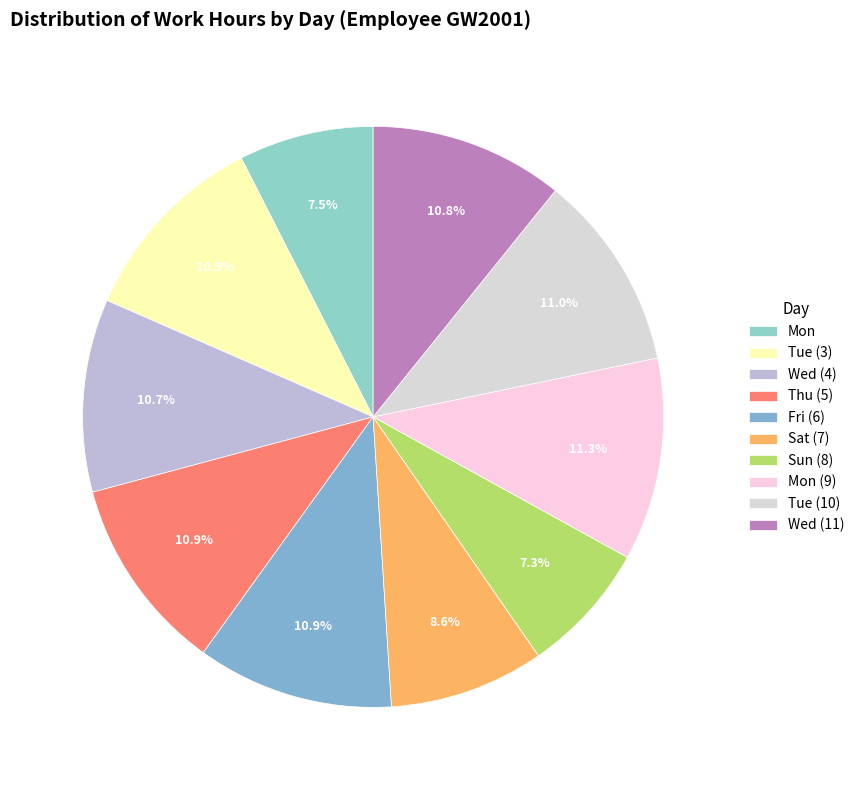

To the nearest percent, what is the average slice percentage?

10%